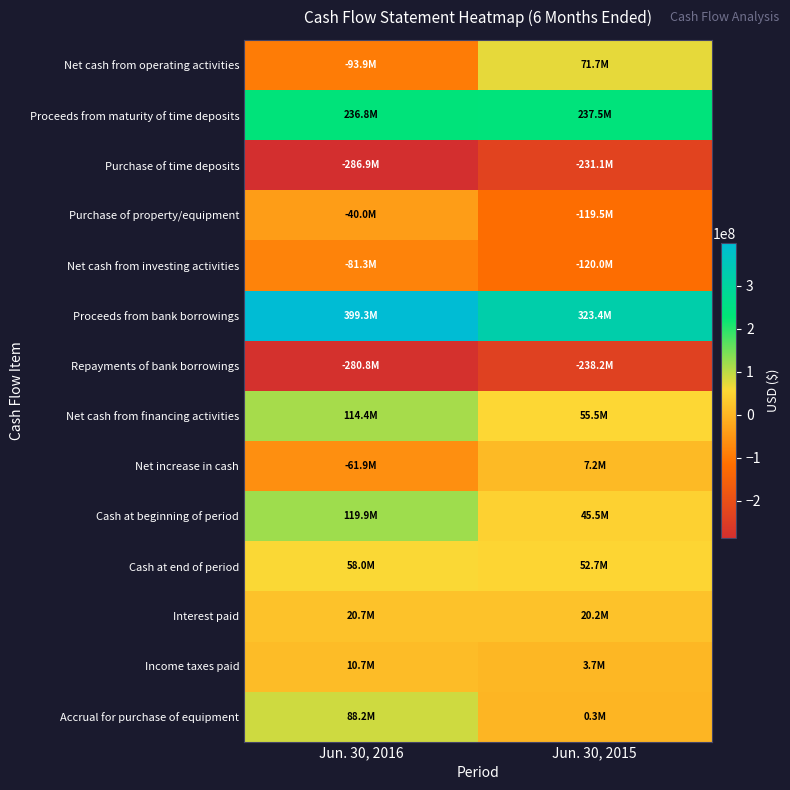

Reading left to right, list all the values displayed in this chart.

Net cash from operating activities: Jun. 30, 2016=-93887642	Jun. 30, 2015=71660883
Proceeds from maturity of time deposits: Jun. 30, 2016=236818725	Jun. 30, 2015=237499197
Purchase of time deposits: Jun. 30, 2016=-286909102	Jun. 30, 2015=-231080300
Purchase of property/equipment: Jun. 30, 2016=-40022079	Jun. 30, 2015=-119535975
Net cash from investing activities: Jun. 30, 2016=-81302983	Jun. 30, 2015=-120021525
Proceeds from bank borrowings: Jun. 30, 2016=399343916	Jun. 30, 2015=323407459
Repayments of bank borrowings: Jun. 30, 2016=-280843603	Jun. 30, 2015=-238181426
Net cash from financing activities: Jun. 30, 2016=114386471	Jun. 30, 2015=55496910
Net increase in cash: Jun. 30, 2016=-61947571	Jun. 30, 2015=7245668
Cash at beginning of period: Jun. 30, 2016=119928485	Jun. 30, 2015=45456612
Cash at end of period: Jun. 30, 2016=57980914	Jun. 30, 2015=52702280
Interest paid: Jun. 30, 2016=20737714	Jun. 30, 2015=20159080
Income taxes paid: Jun. 30, 2016=10654265	Jun. 30, 2015=3706530
Accrual for purchase of equipment: Jun. 30, 2016=88224035	Jun. 30, 2015=295893